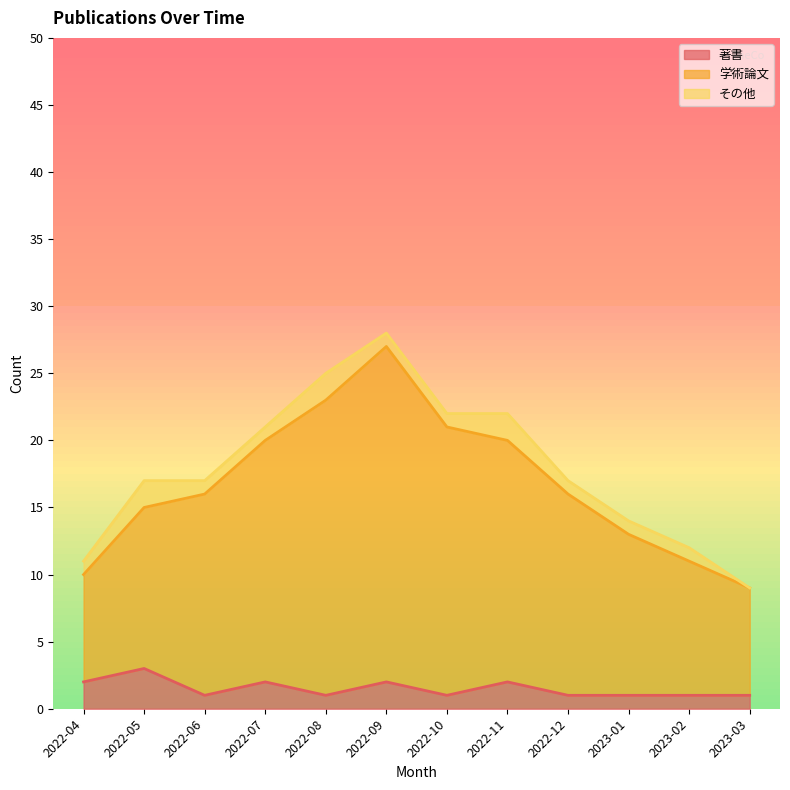

How many distinct data groups are displayed?

2